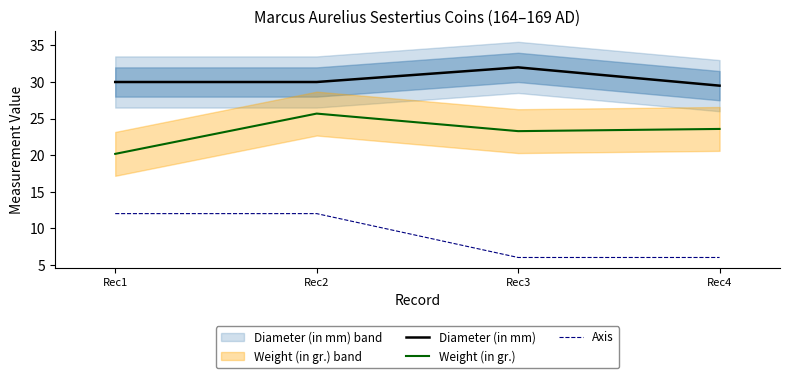

What is the total value across all series at Rec3?

61.3